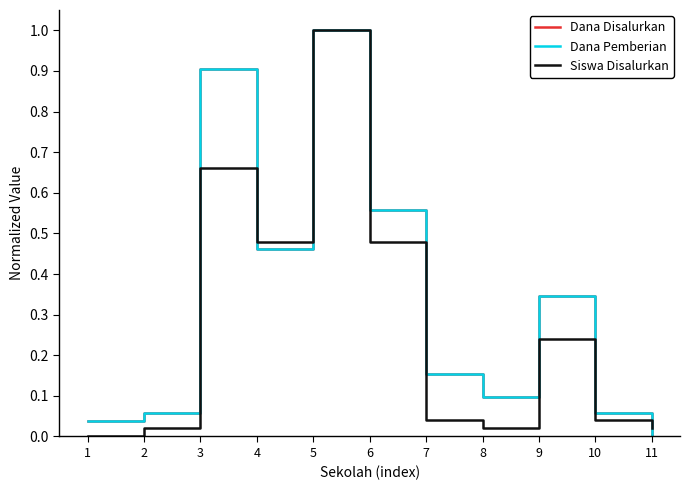

List the labels in order of Dana Disalurkan value, smallest first.

11, 1, 2, 10, 8, 7, 9, 4, 6, 3, 5